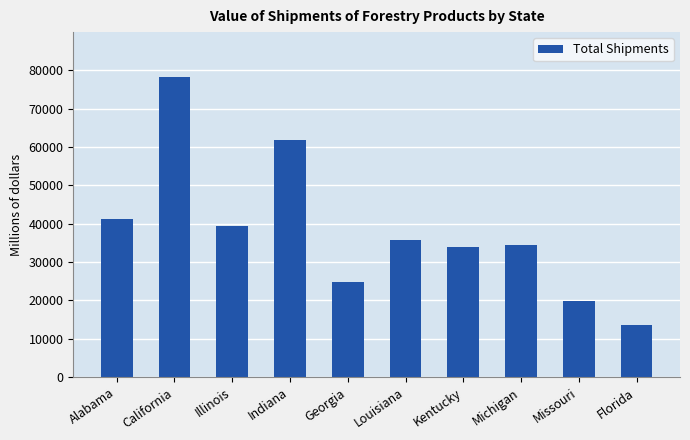

What is the smallest value displayed?

13483